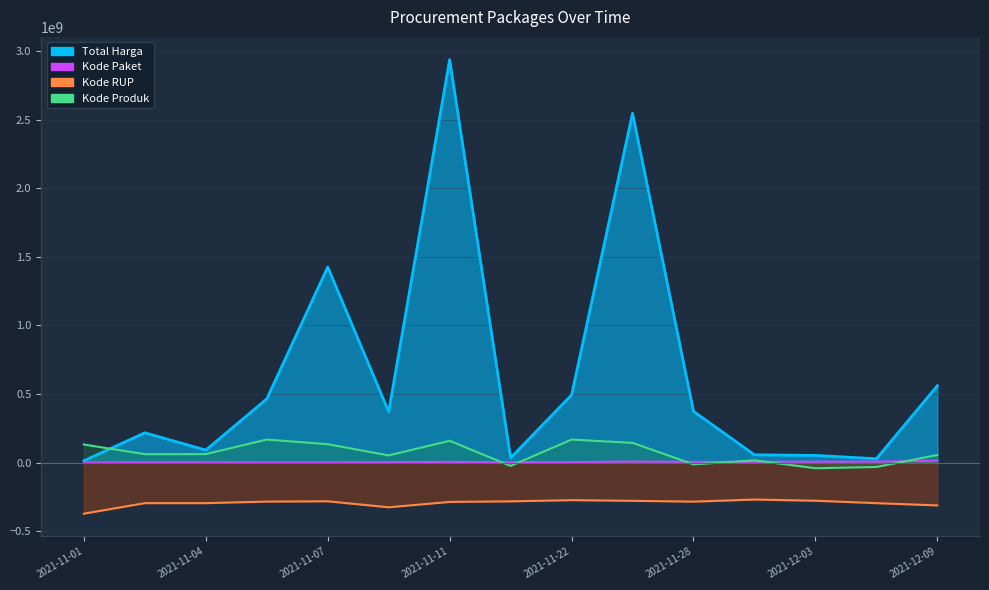

What is the value of the Kode RUP point at the 13th from the left?

-278903160